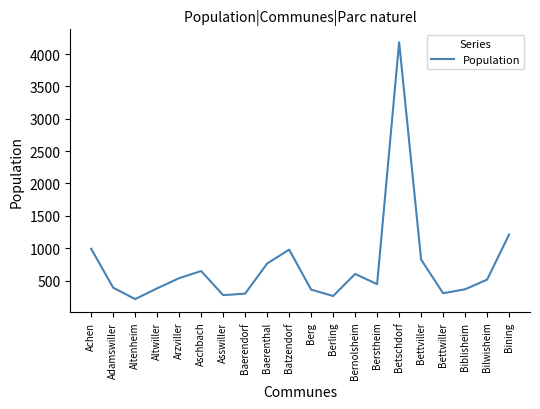

What is the difference between the second highest and minimum values?

998